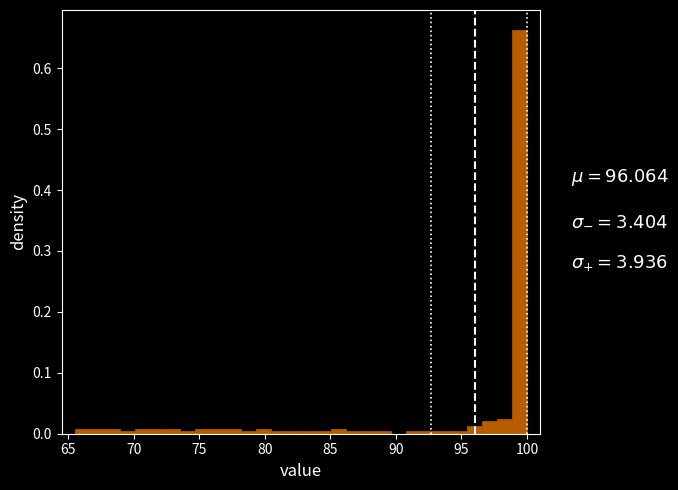

Read against the x-axis, roughly where is the centre of the tallest bar?

99.5